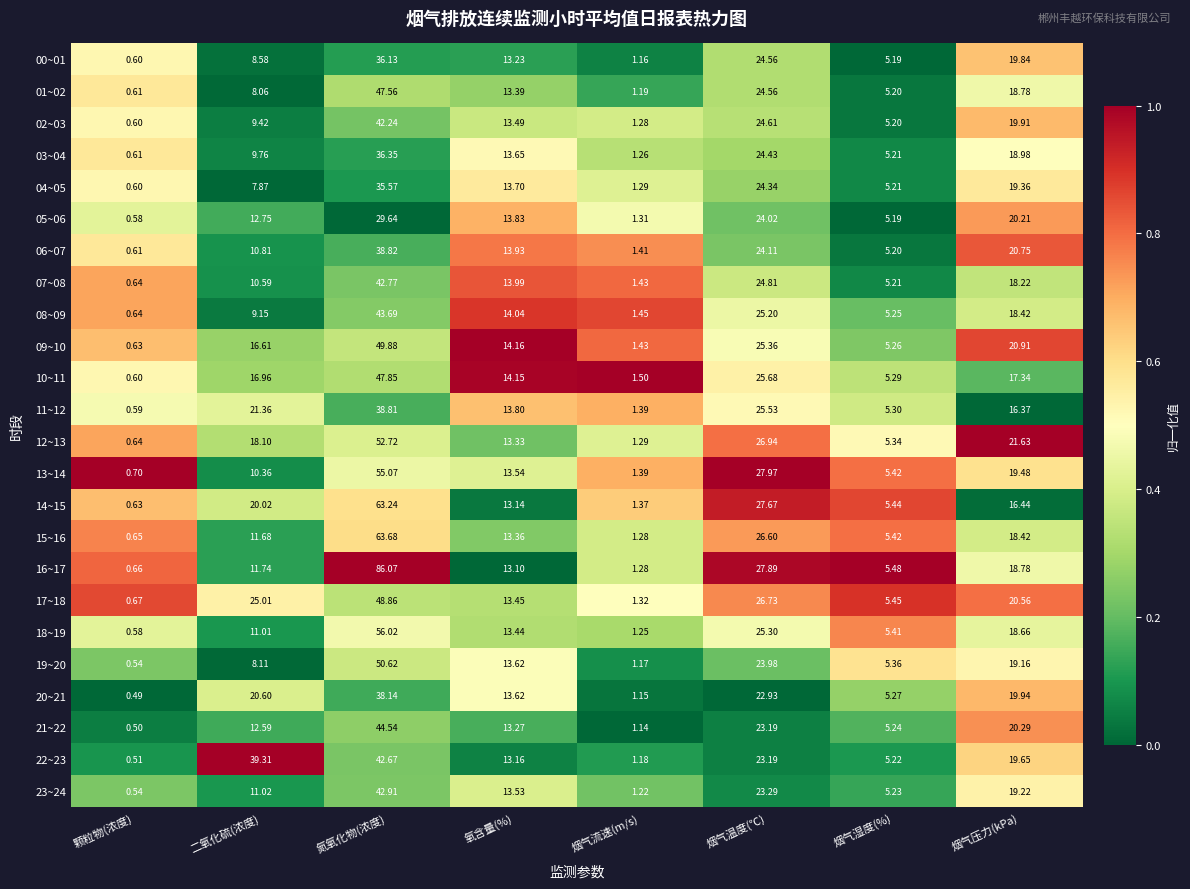

List the labels in order of 14~15 value, largest first.

氮氧化物(浓度), 烟气温度(℃), 二氧化硫(浓度), 烟气压力(kPa), 氧含量(%), 烟气湿度(%), 烟气流速(m/s), 颗粒物(浓度)